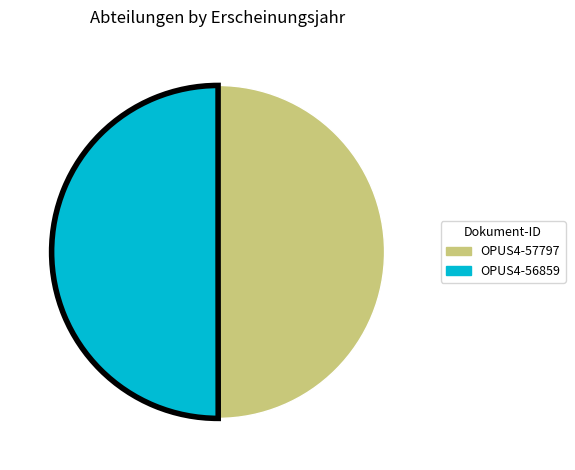

Is the sum of OPUS4-56859 and OPUS4-57797 greater than half?

Yes